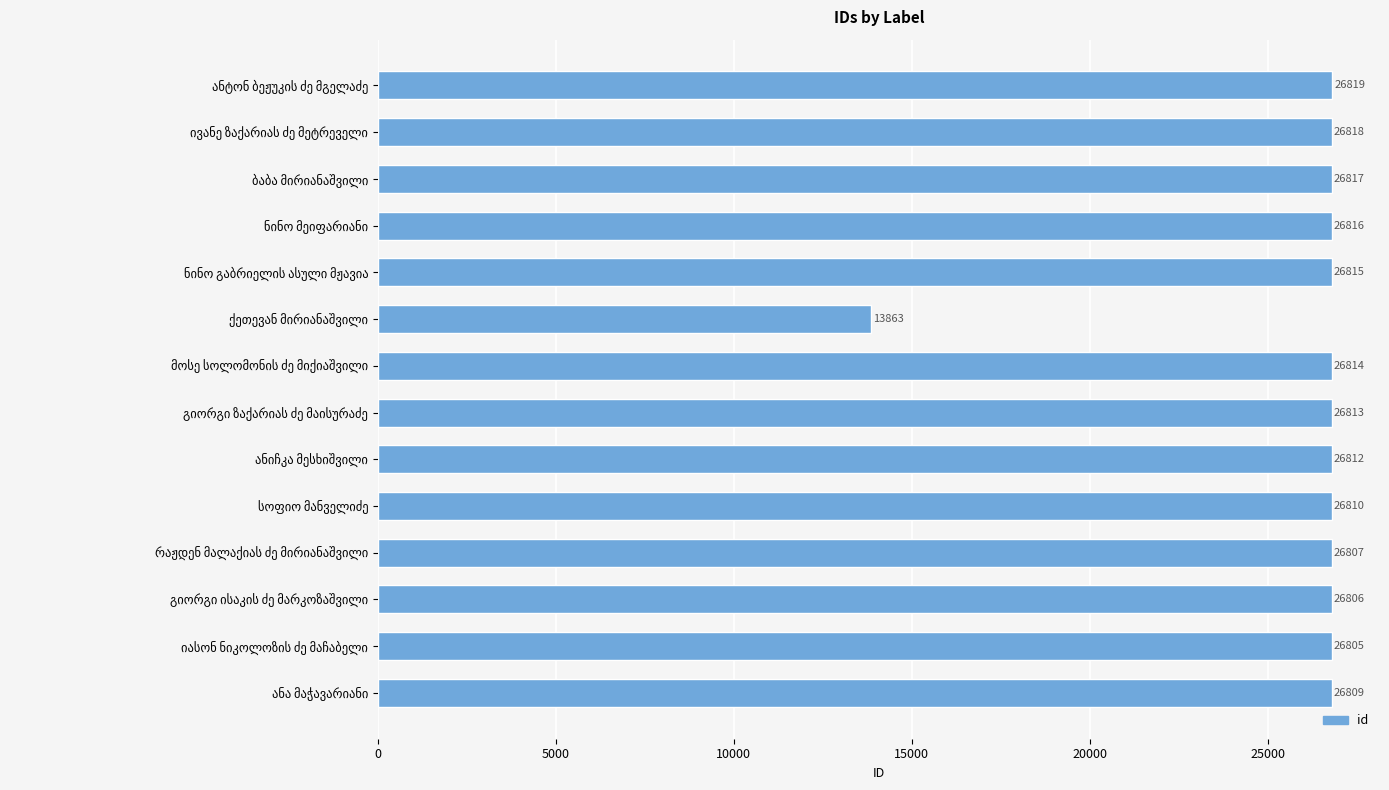

What is the greatest value displayed?

26819